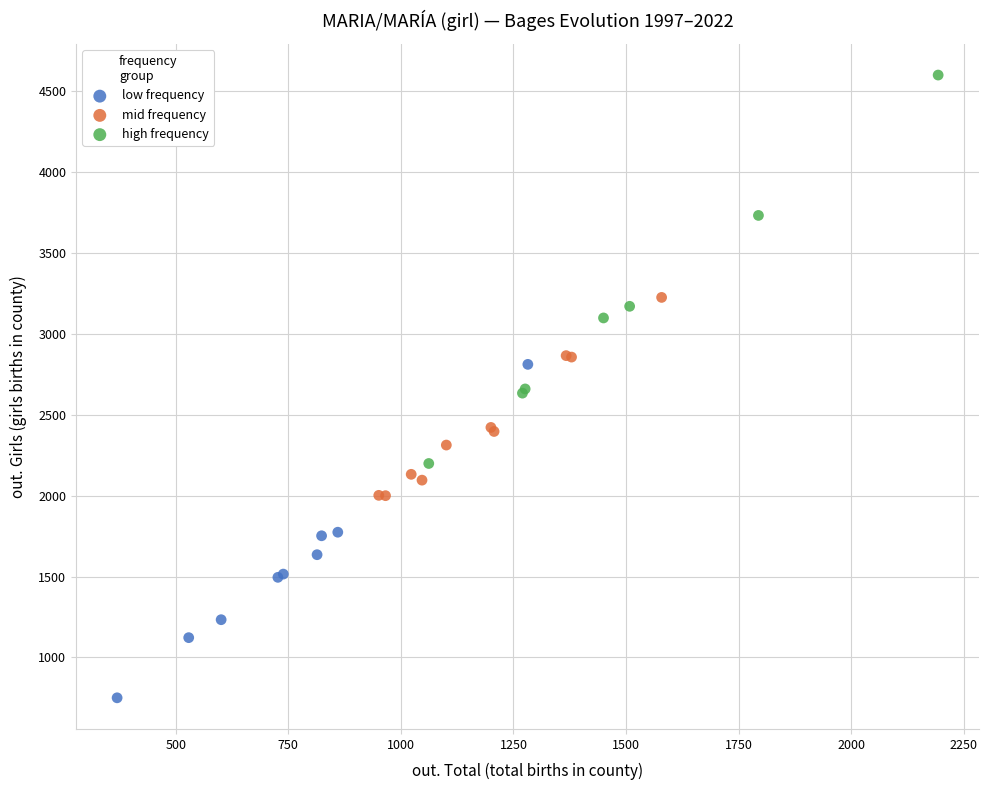

Which series contains the highest Y value?

high frequency